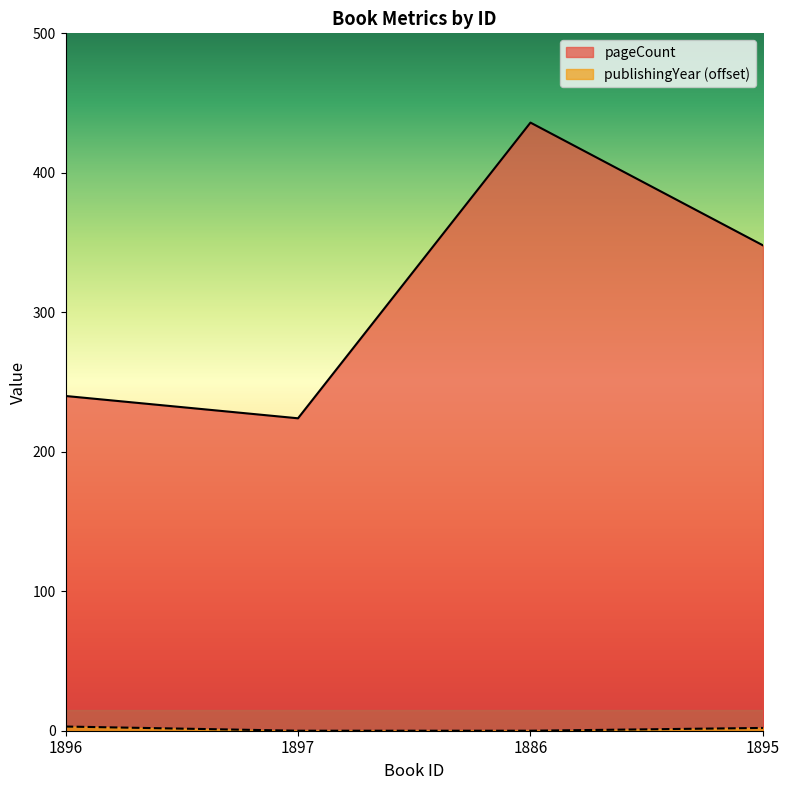

Rank the series at 1895 from highest to lowest value.

pageCount, publishingYear